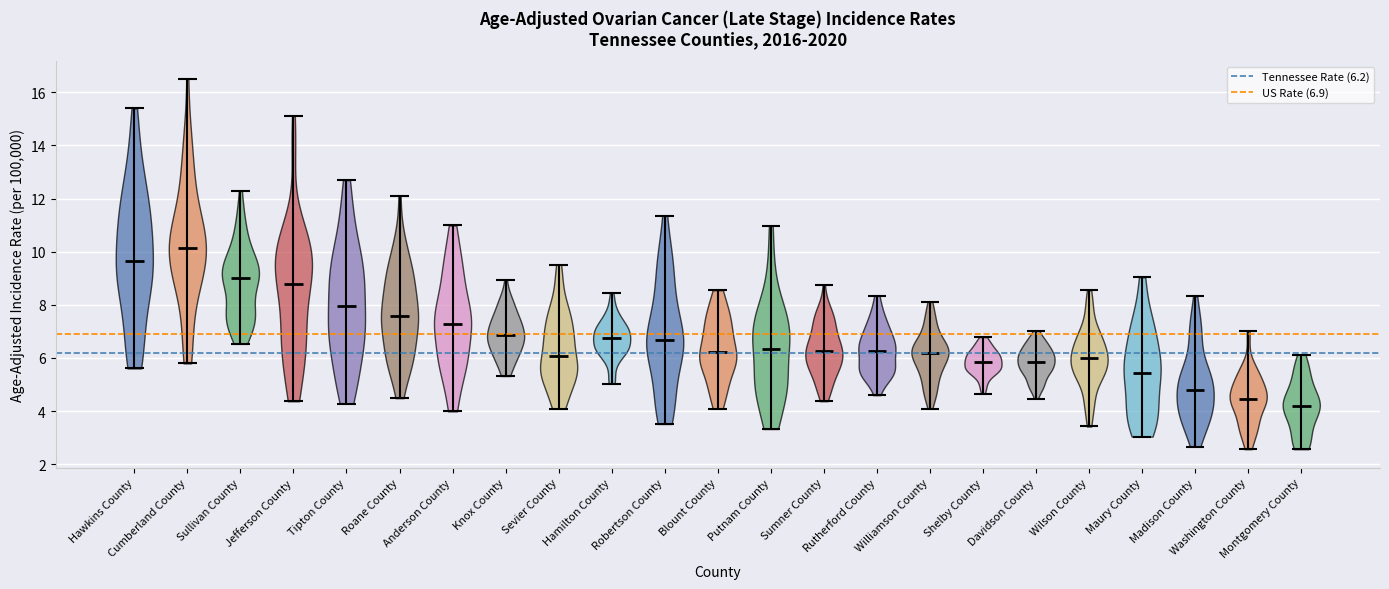

Which violin has the lowest median line?

Montgomery County